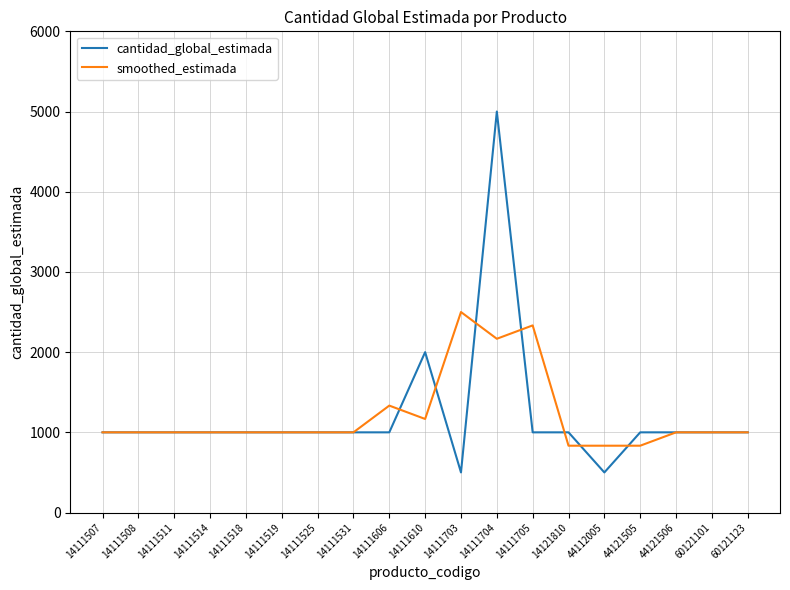

What is the lowest value of the cantidad_global_estimada series?

500.0